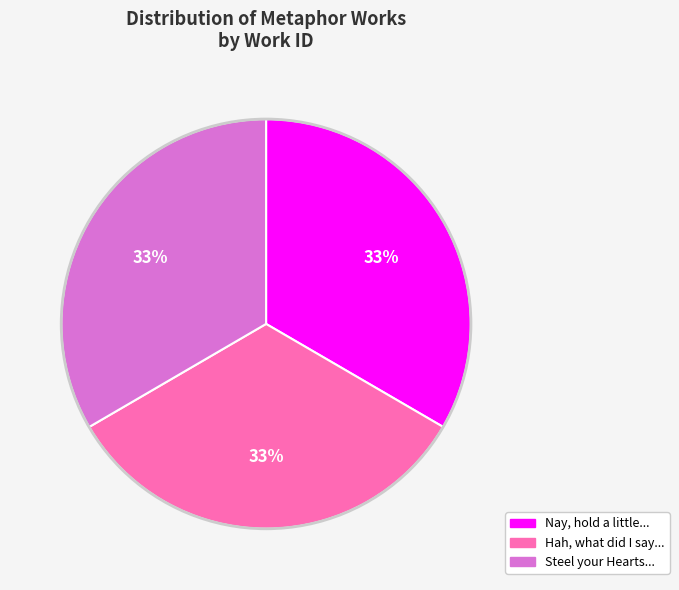

Does any single category account for the majority?

No